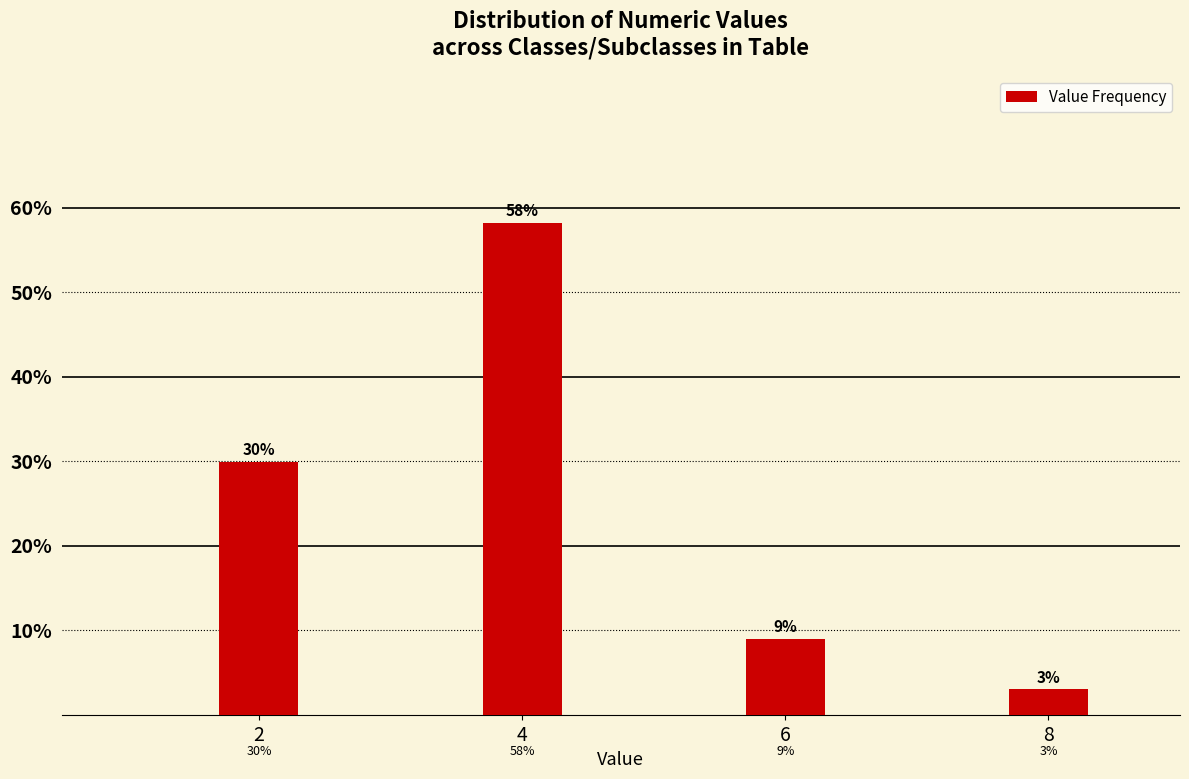

What is the approximate value at 6?

9.0